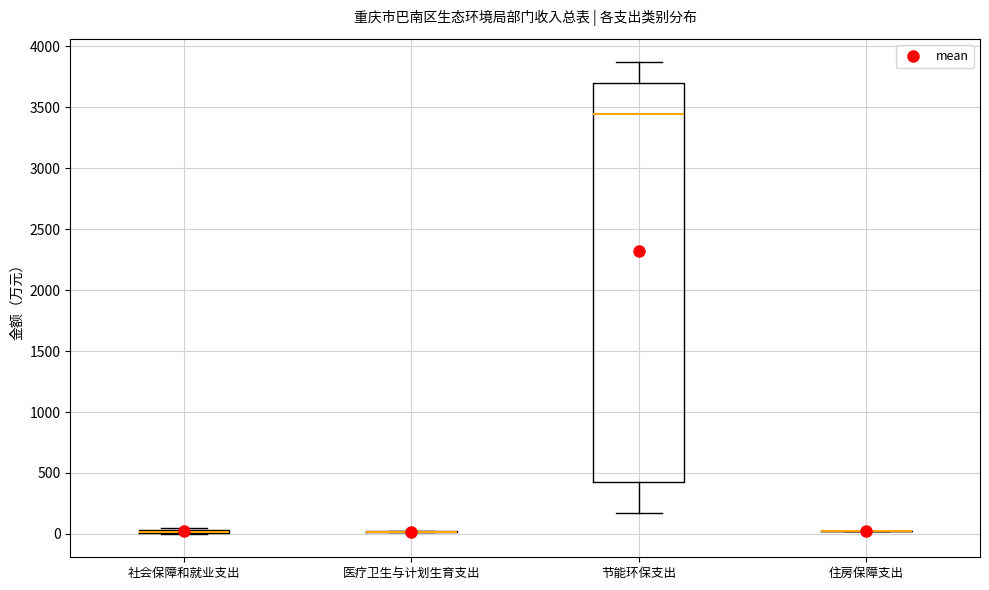

Comparing the boxes themselves (not the whiskers), which one is the tallest?

节能环保支出